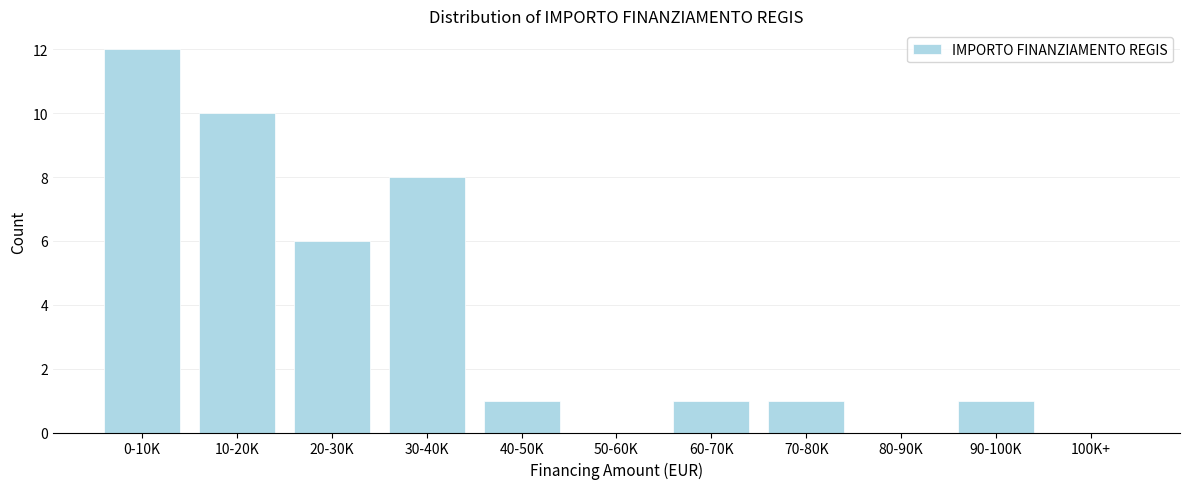

Reading left to right, transcribe all the data shown in this chart.

0-10K=12	10-20K=10	20-30K=6	30-40K=8	40-50K=1	50-60K=0	60-70K=1	70-80K=1	80-90K=0	90-100K=1	100K+=0